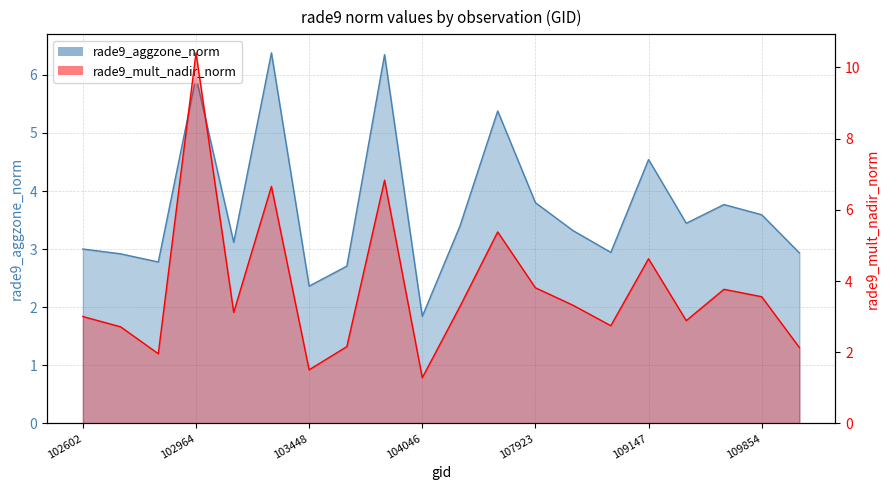

At which label does rade9_aggzone_norm reach its peak?

103330